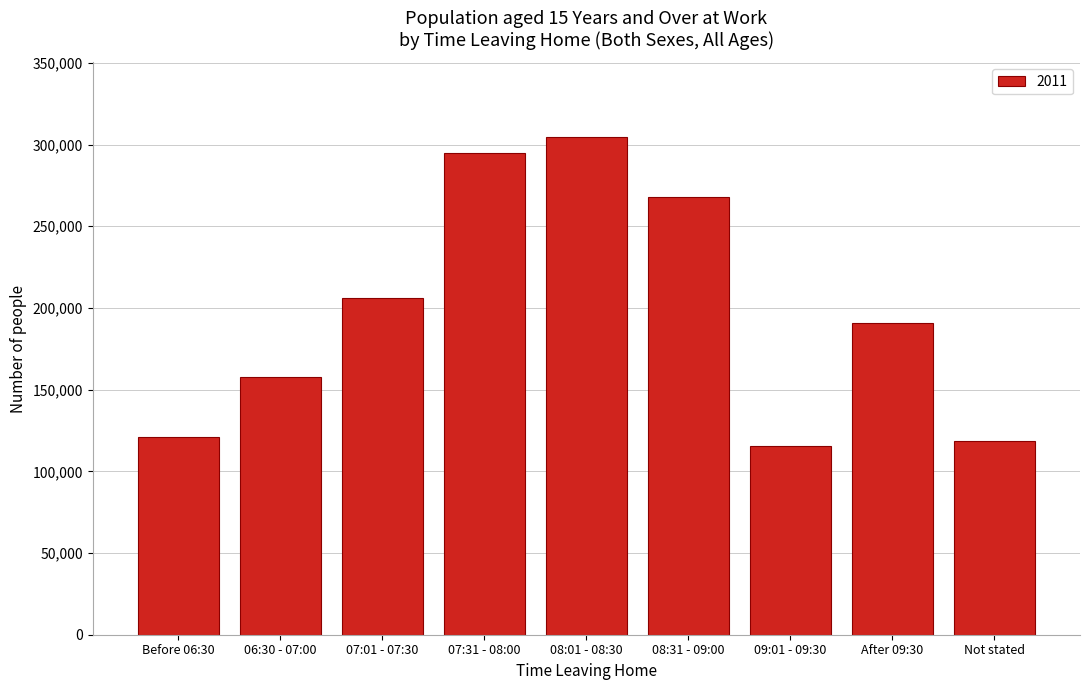

Reading left to right, what are all the values shown in this chart?

Before 06:30=121306	06:30 - 07:00=157570	07:01 - 07:30=206231	07:31 - 08:00=295131	08:01 - 08:30=304671	08:31 - 09:00=267989	09:01 - 09:30=115692	After 09:30=191016	Not stated=118794